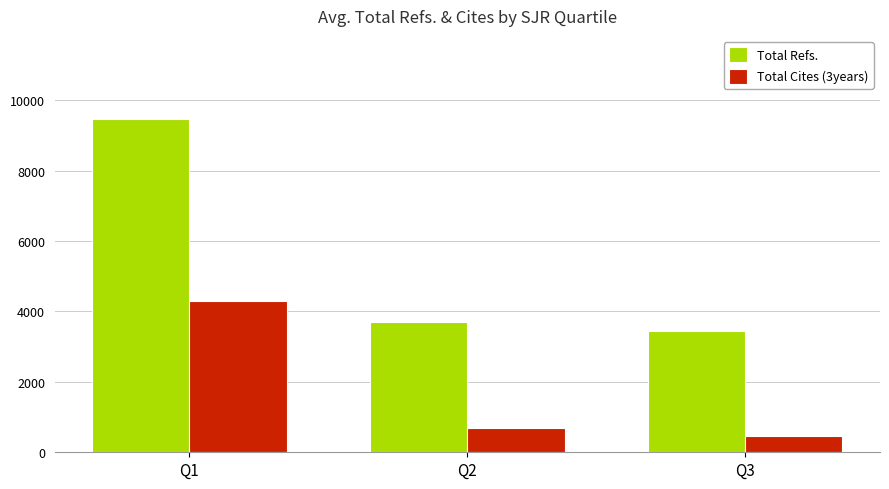

Rank the series at Q1 from highest to lowest value.

Total Refs., Total Cites (3years)